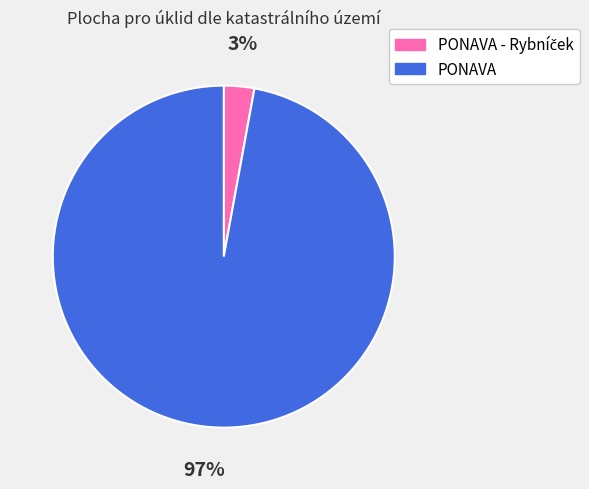

To the nearest percent, what portion does PONAVA represent?

97%